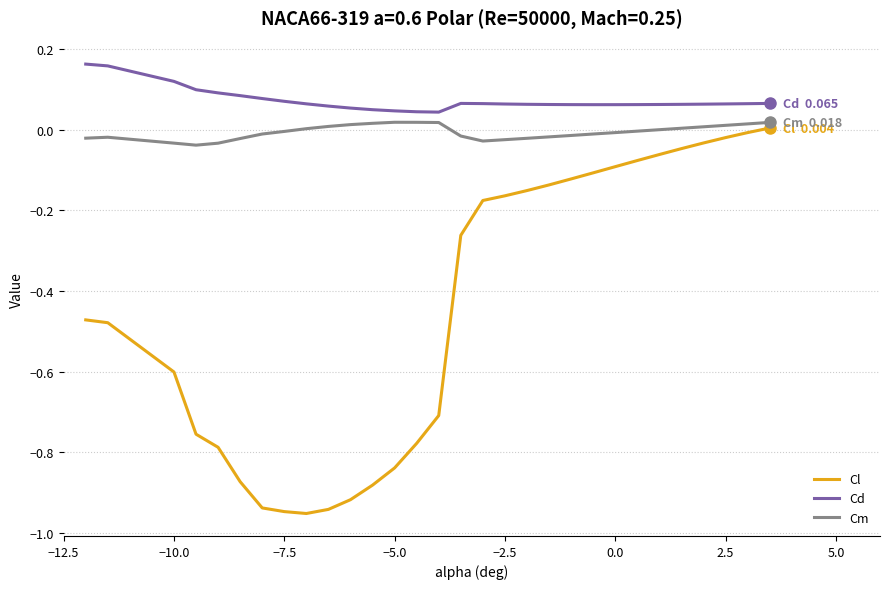

Which series has the widest spread of values?

Cl